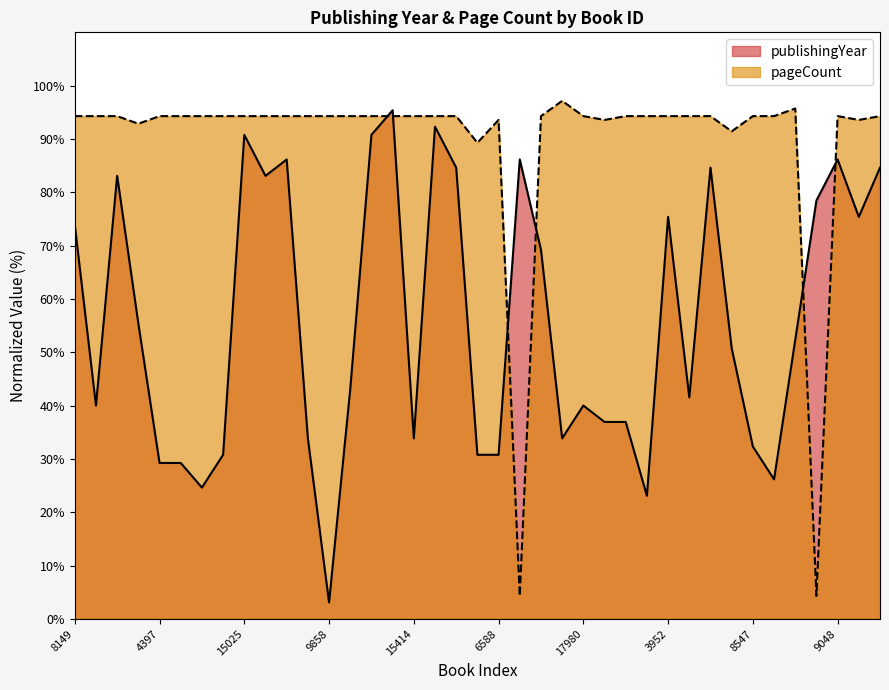

At which category is the sum across all series the highest?

16920